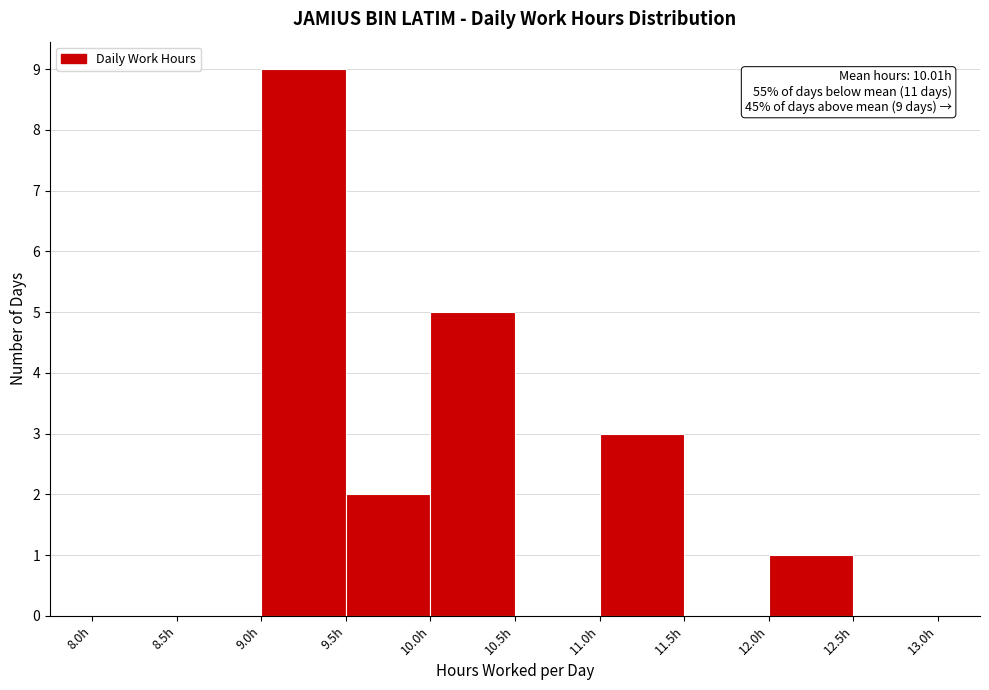

Over which range of the x-axis is the bar tallest?

9.0 to 9.5